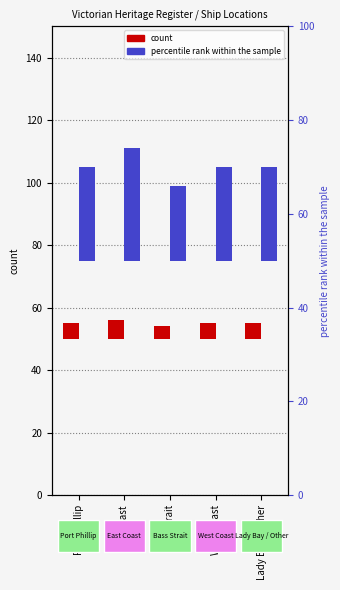

What is the difference between the maximum and minimum values in the count series?

2